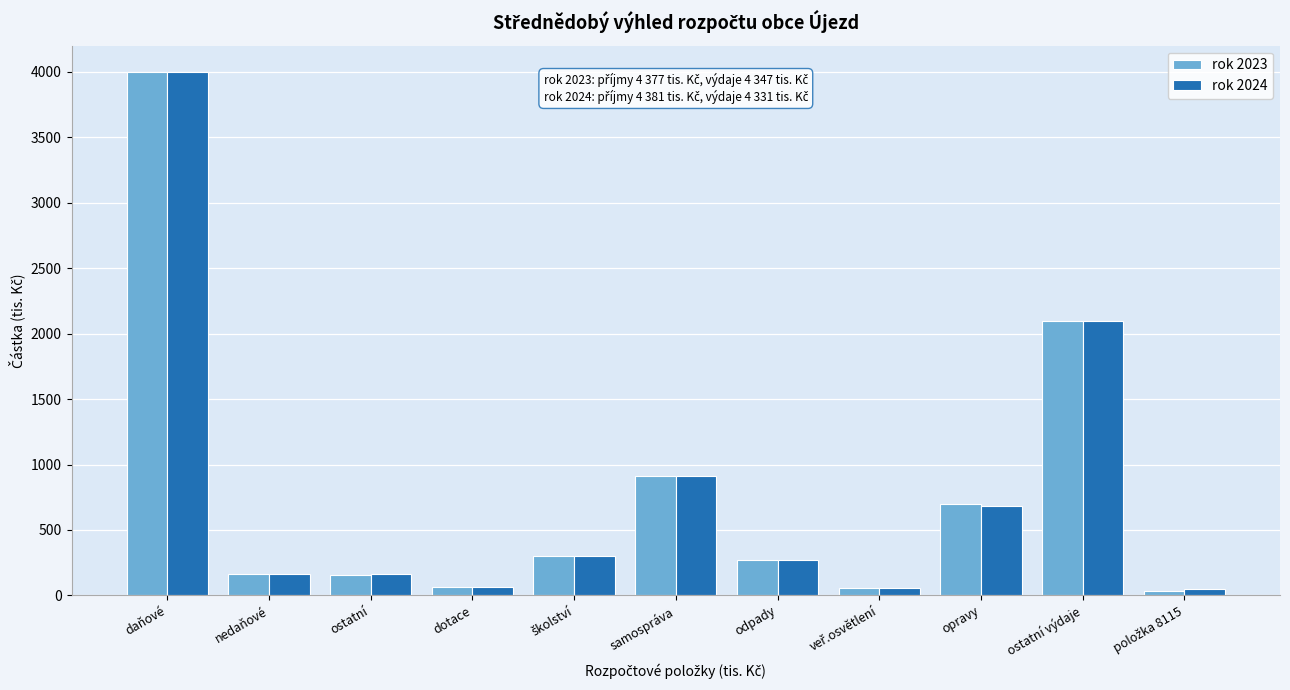

Is it true that rok 2023 equals 365 at samospráva?

False